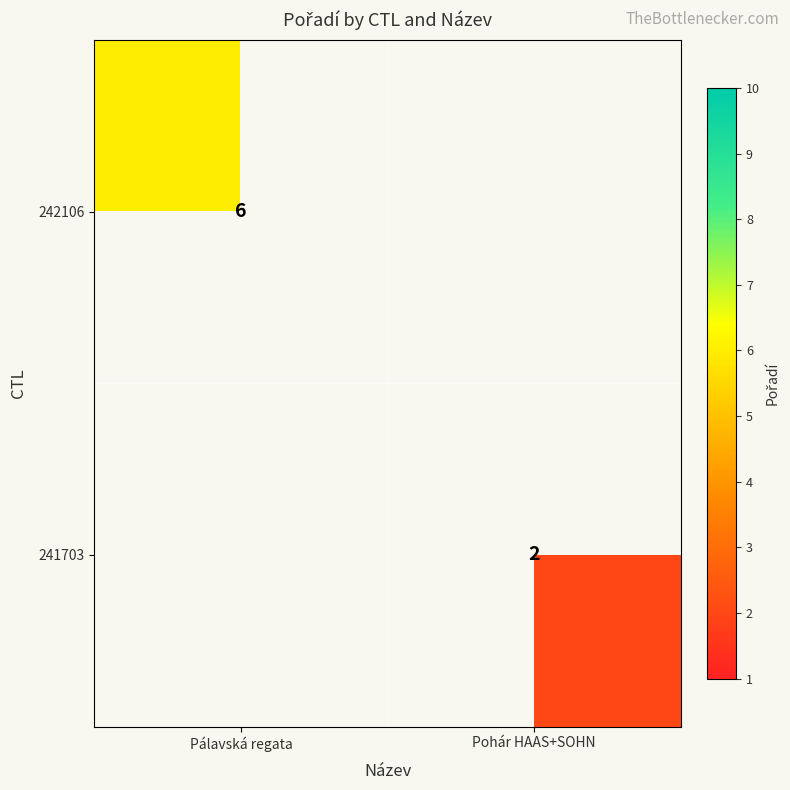

The value of 242106 at Pálavská regata is 6. True or false?

True